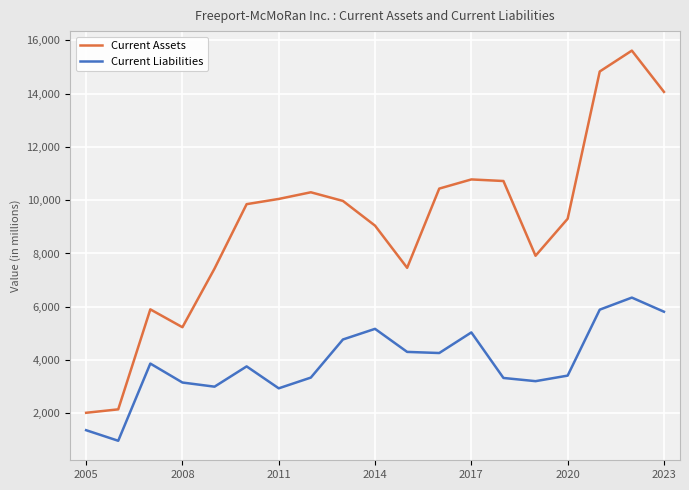

What is the sum of all Current Liabilities values?

73978